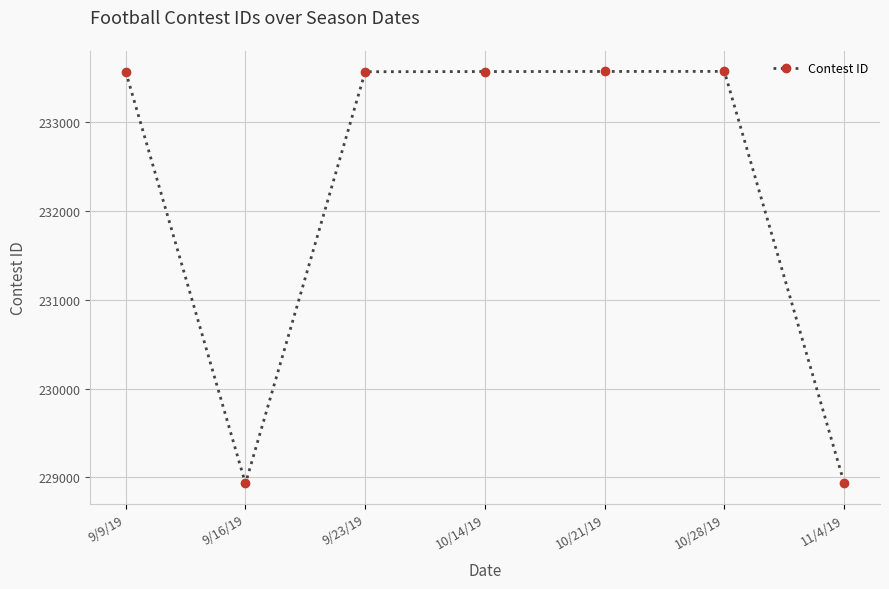

Does the chart have visible grid lines?

Yes